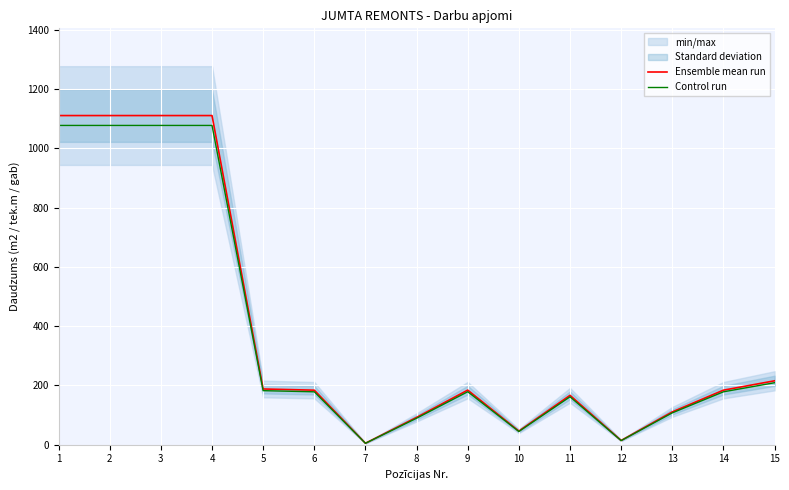

How many lines are shown in the chart?

2